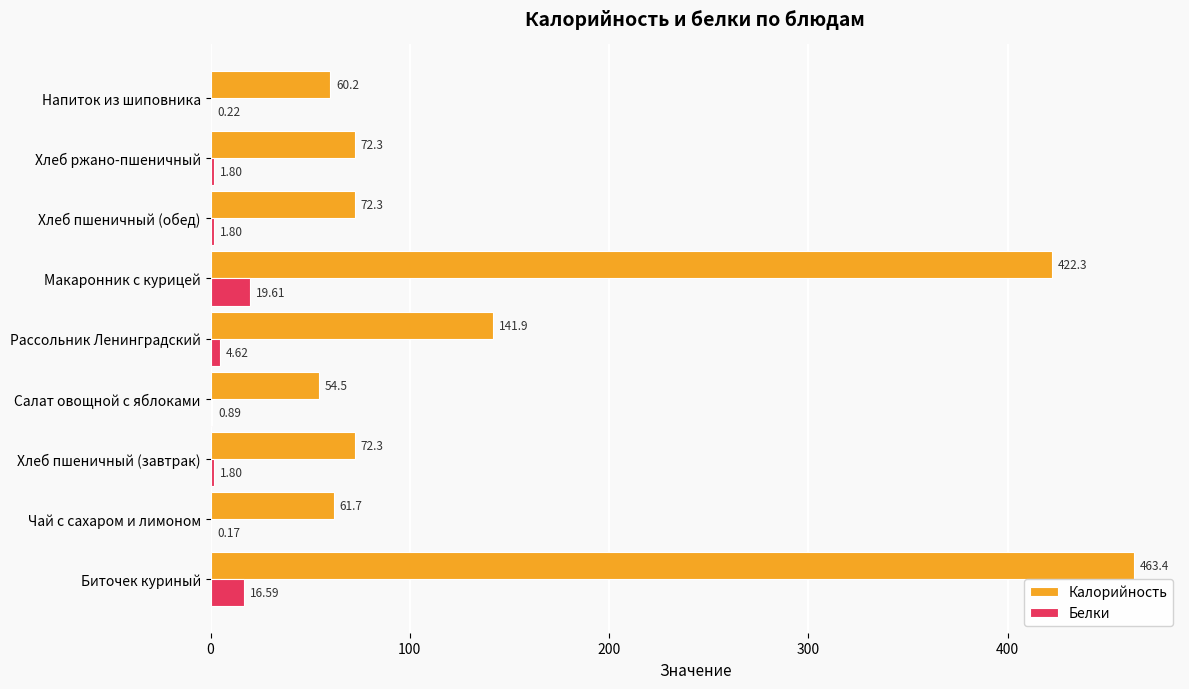

At which category is the sum across all series the highest?

Биточек куриный